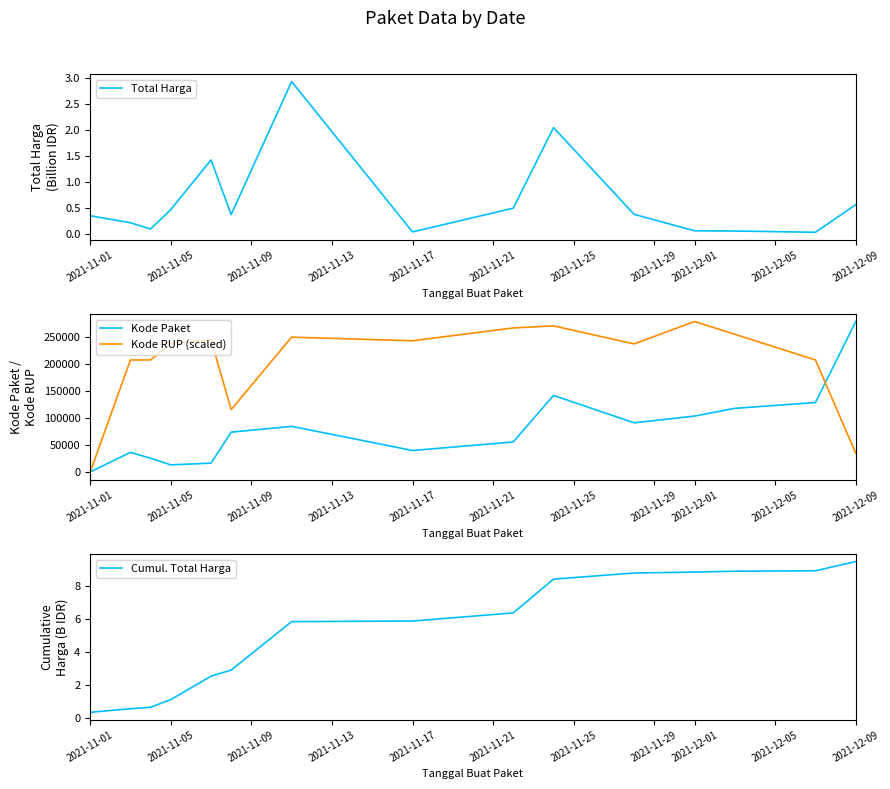

What is the maximum value for Kode Paket?

277693.0